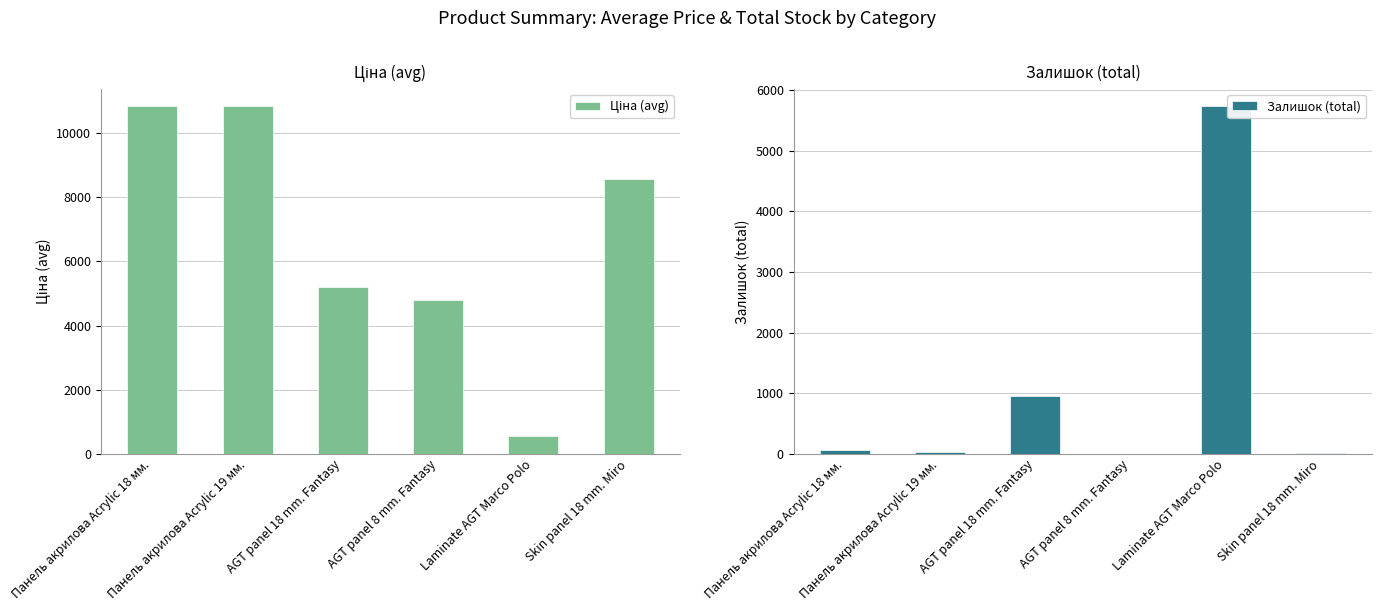

Where is Ціна (avg) nearest to the value 5689?

AGT panel 18 mm. Fantasy